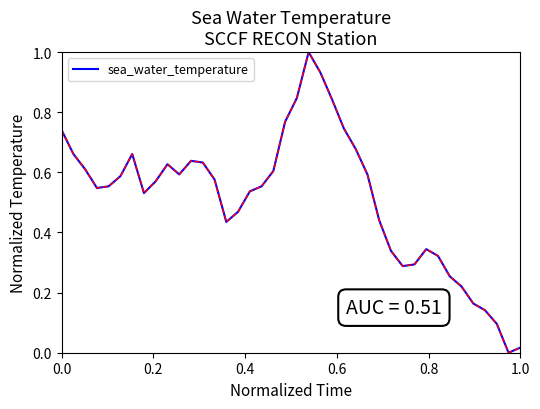

What is the difference between the maximum and minimum values?

1.0